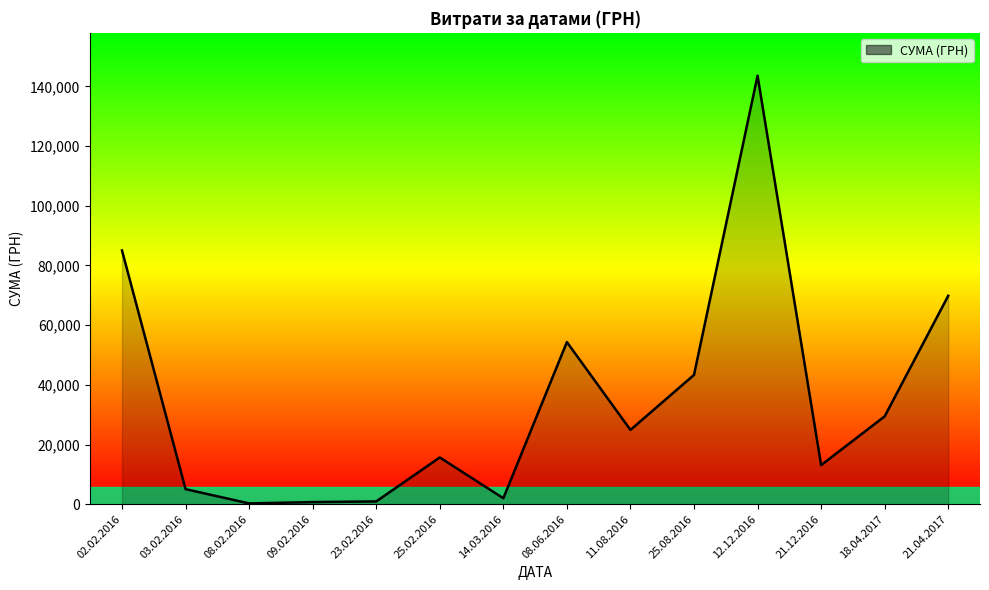

Which has a higher value, 02.02.2016 or 18.04.2017?

02.02.2016